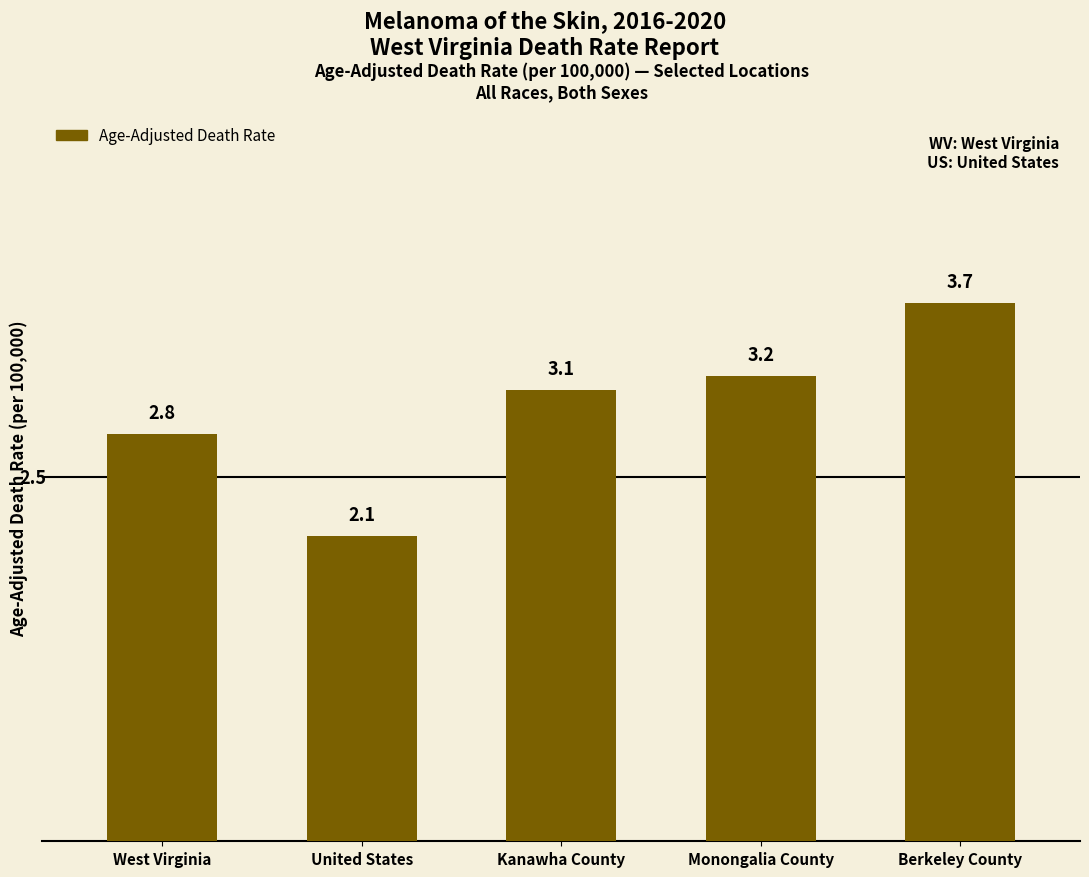

Reading right to left, list all the values displayed in this chart.

3.7	3.2	3.1	2.1	2.8